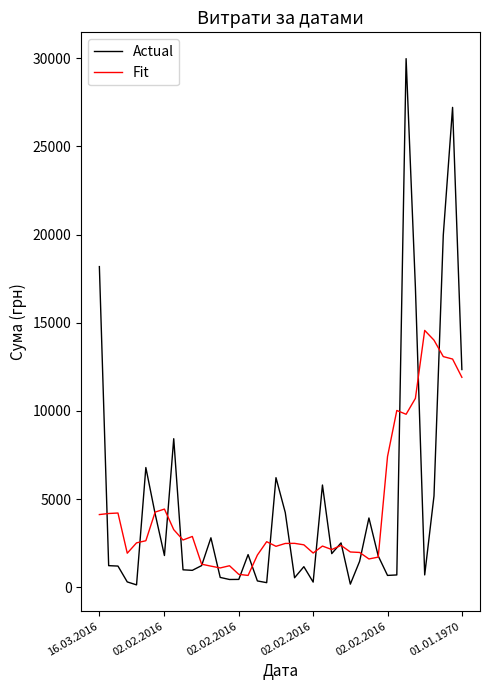

Which series has the largest range (max minus min)?

Actual